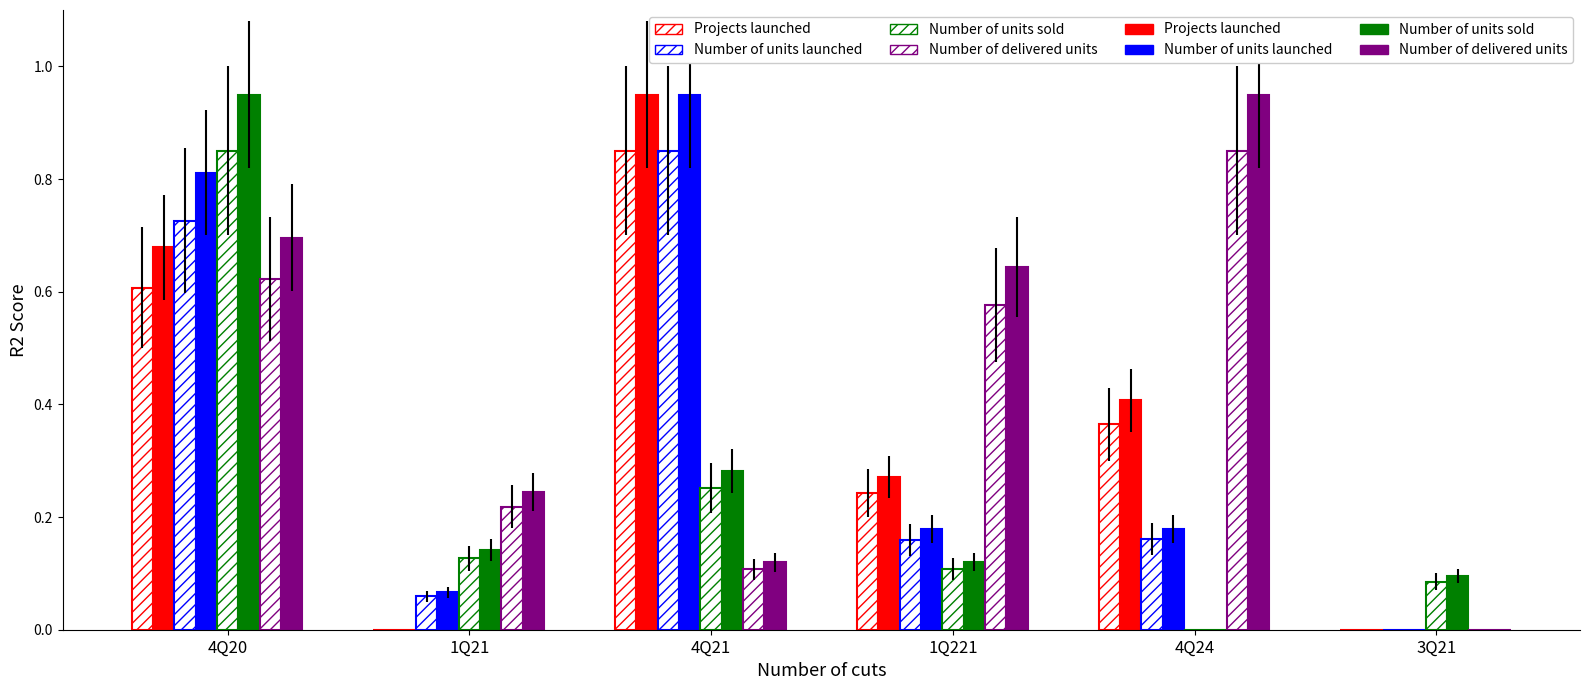

Which label corresponds to the largest value in the chart?

4Q21